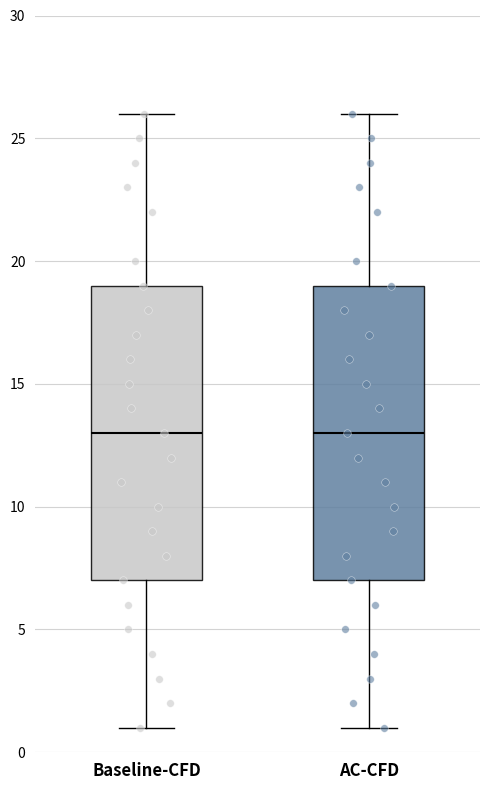

Reading left to right, transcribe this box plot: for each box, give where its median line is, the range the box spans, and where its two whiskers end, as read against the y-axis. The values are not printed on the chart, so give them approximately, as read against the axis.

Baseline-CFD: median 13, box 7 to 19, whiskers 1 to 26
AC-CFD: median 13, box 7 to 19, whiskers 1 to 26